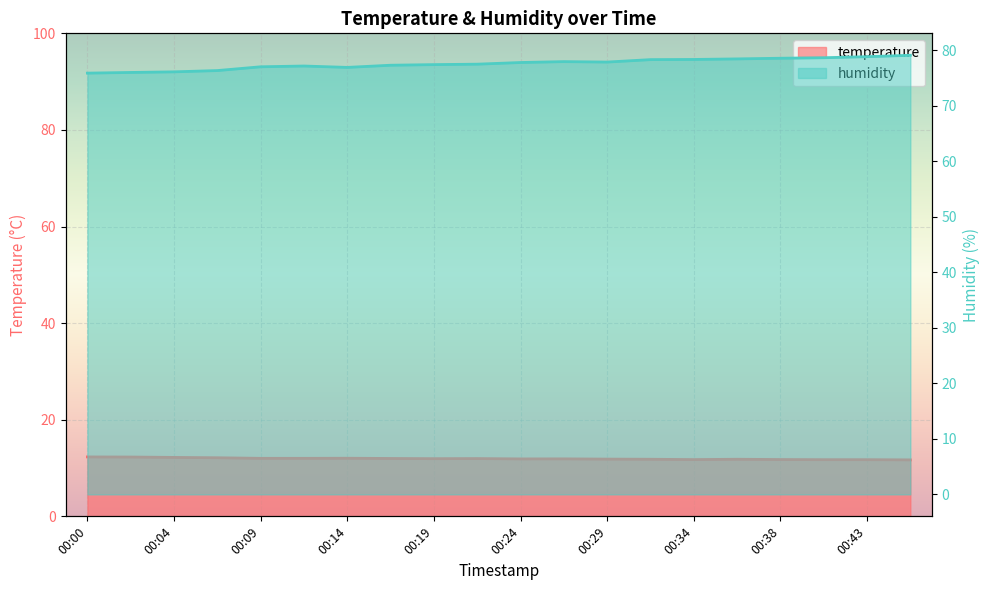

Between 00:21 and 00:07, which is larger?

00:07